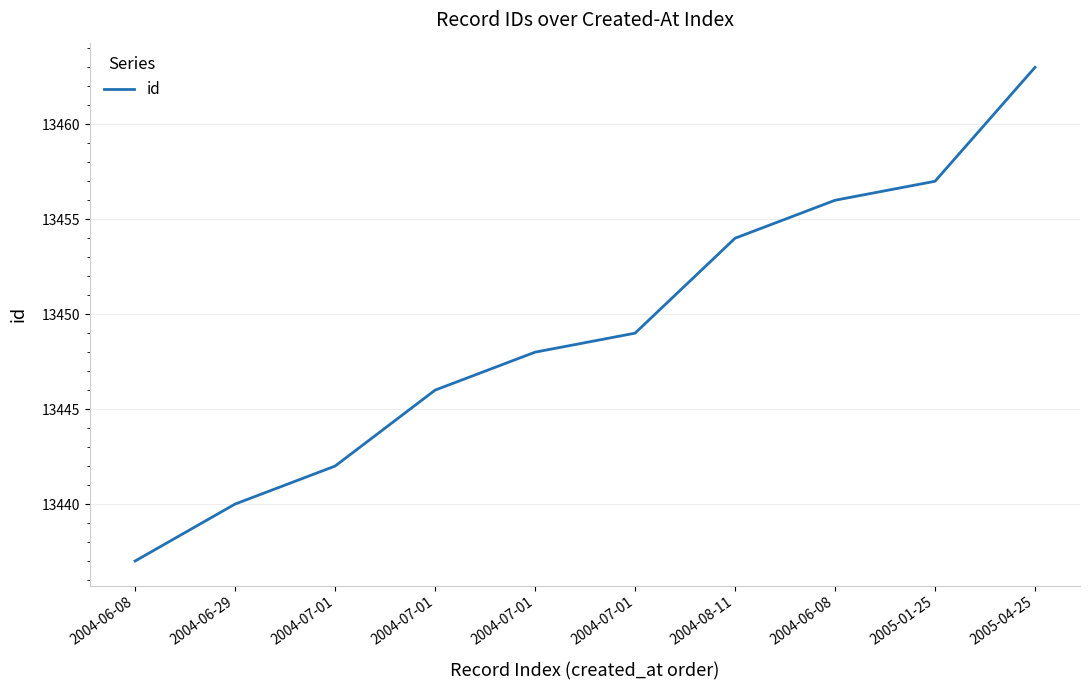

What is the difference between the maximum and minimum values?

26